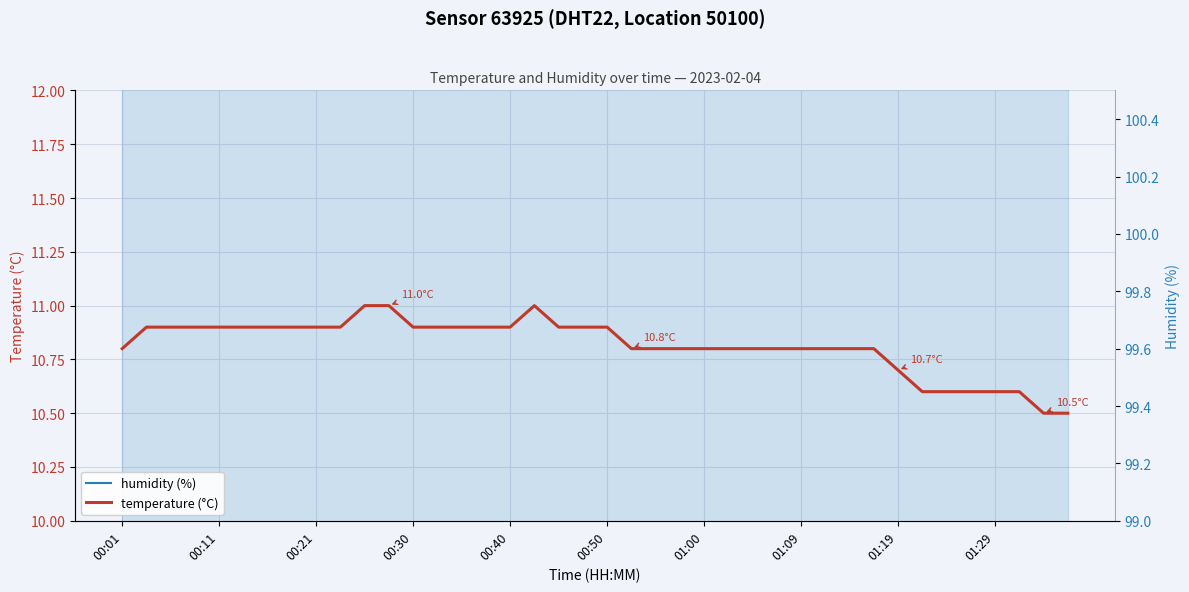

The value of humidity (%) at 10 is 175.1. True or false?

False